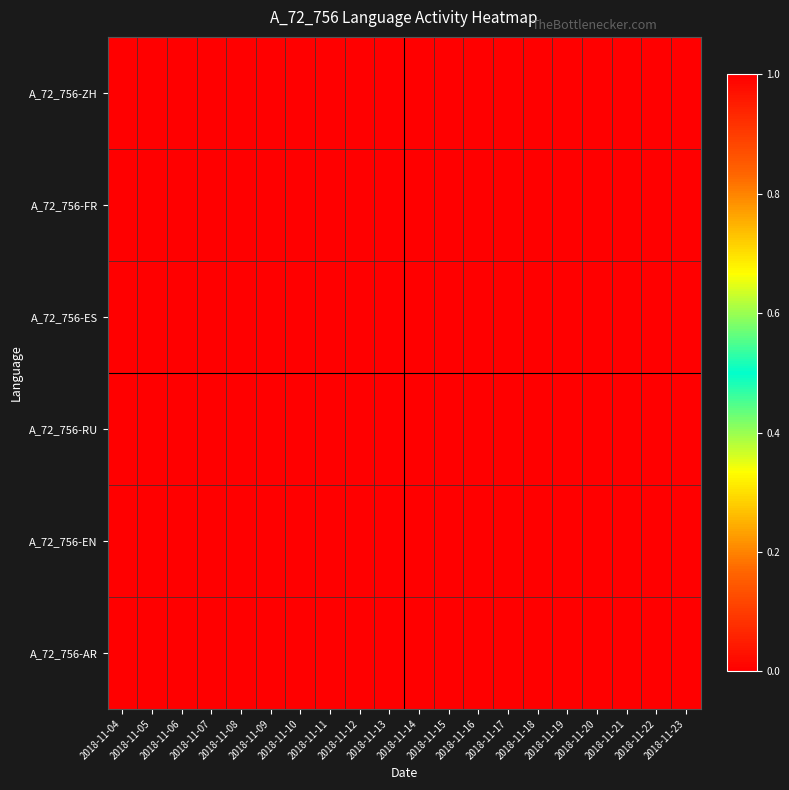

Count the number of data series in this chart.

6